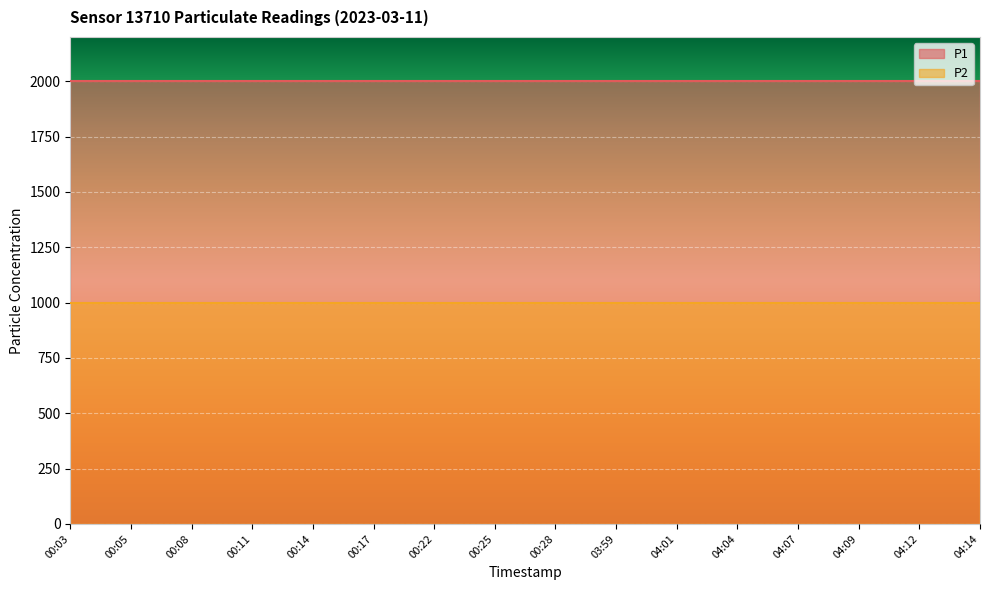

Is it true that P1 equals 2982.3 at 04:07?

False